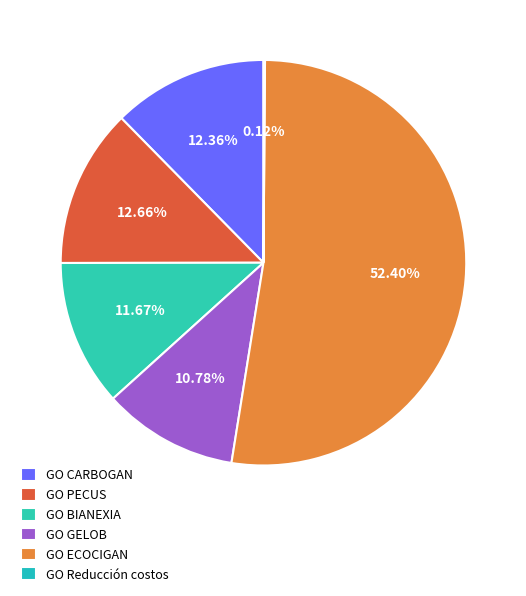

Count the number of slices in the pie.

6